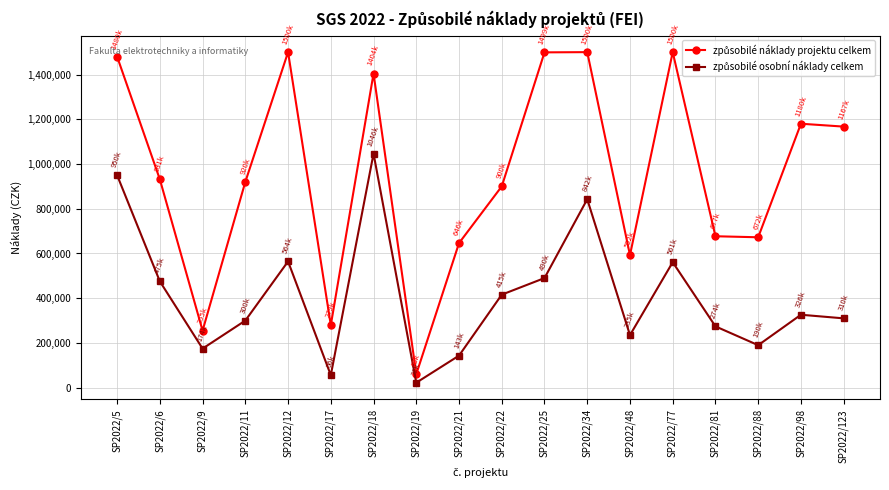

What is the total value across all series at SP2022/21?

789770.0